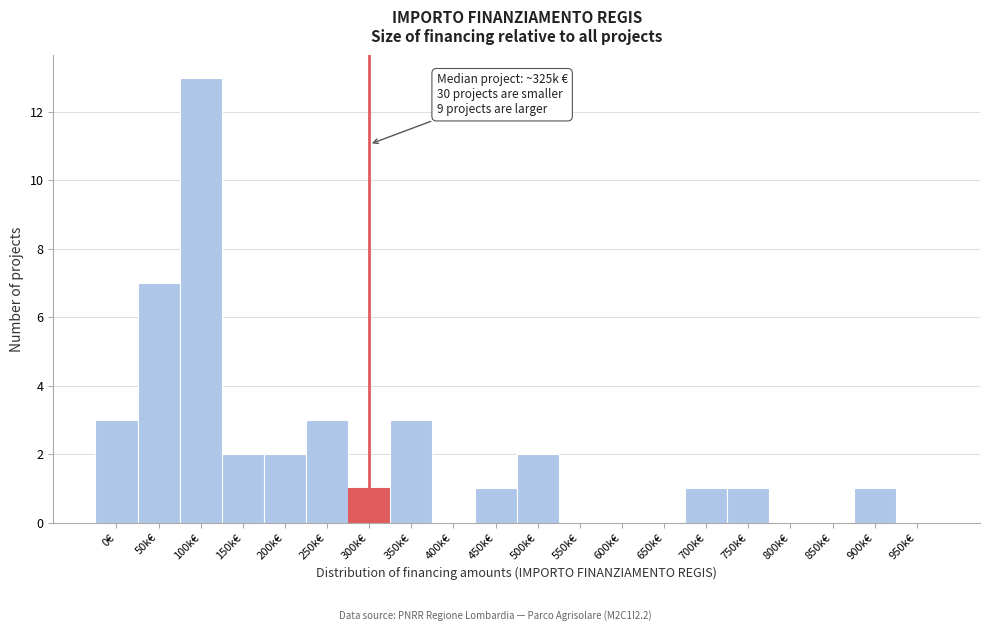

Reading left to right, list all the values displayed in this chart.

0€=3	50k€=7	100k€=13	150k€=2	200k€=2	250k€=3	300k€=1	350k€=3	400k€=0	450k€=1	500k€=2	550k€=0	600k€=0	650k€=0	700k€=1	750k€=1	800k€=0	850k€=0	900k€=1	950k€=0